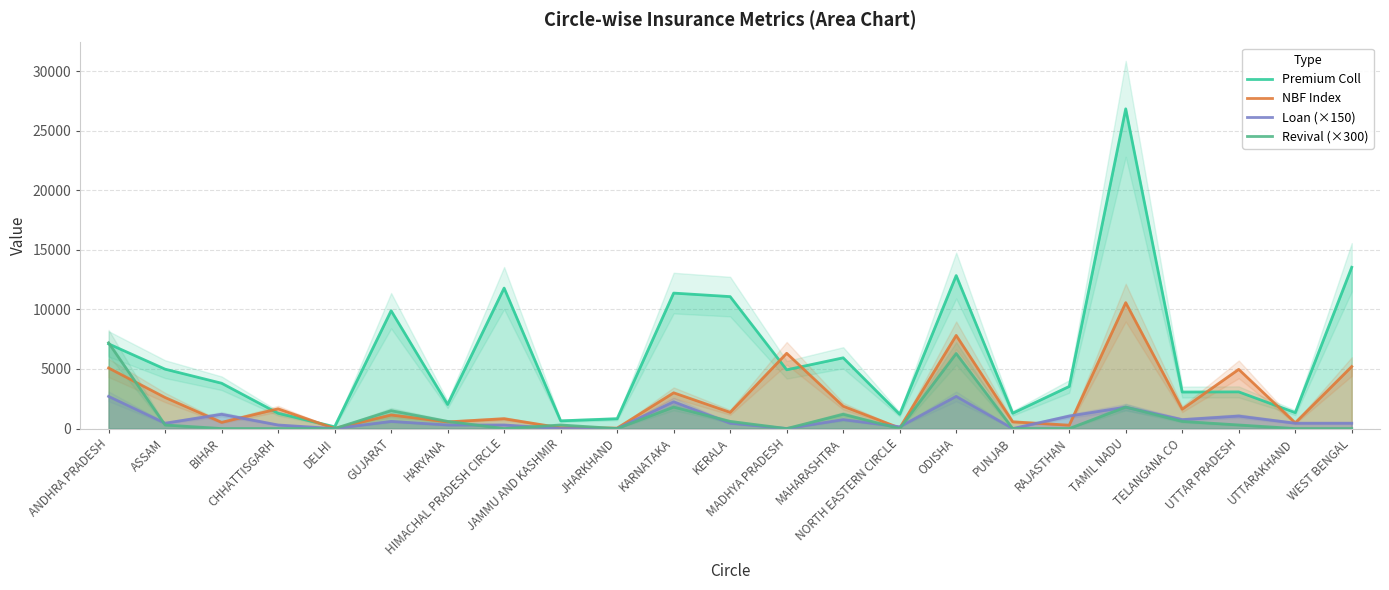

Rank the series at NORTH EASTERN CIRCLE from highest to lowest value.

Premium Coll, Loan (×150), NBF Index, Revival (×300)